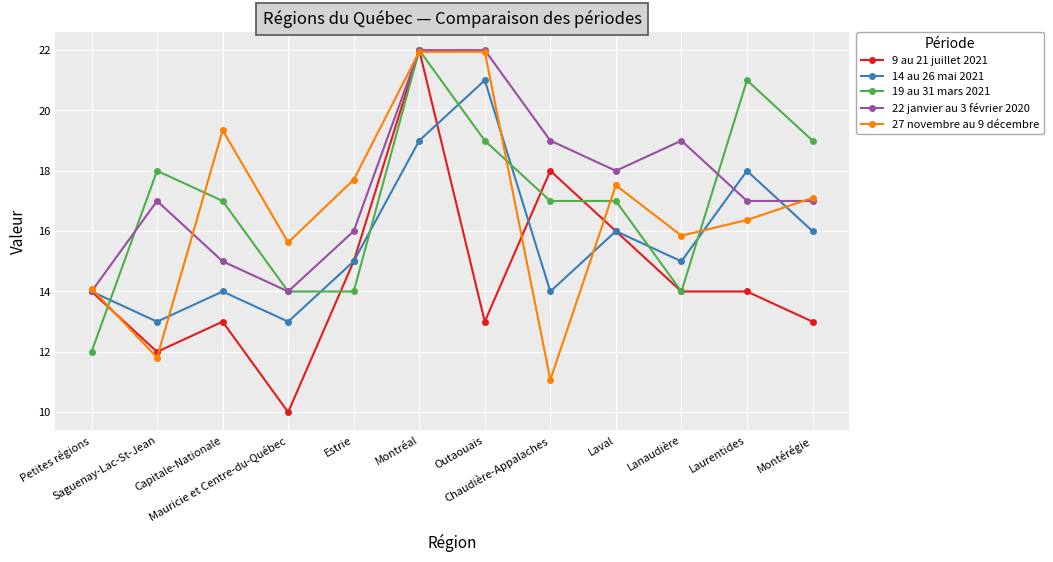

What is the average value of the 22 janvier au 3 février 2020 series?

17.5